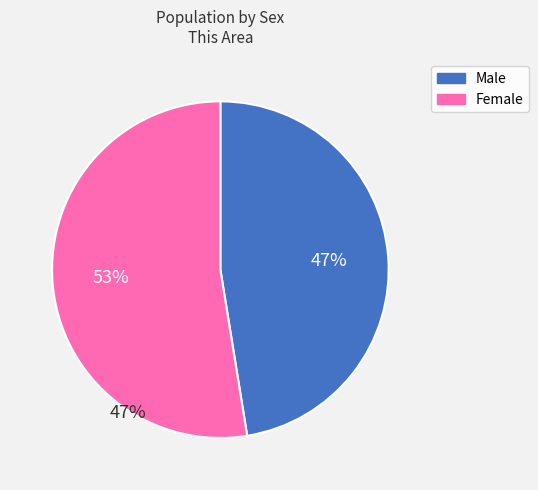

Which category has the smallest portion of the pie?

Male